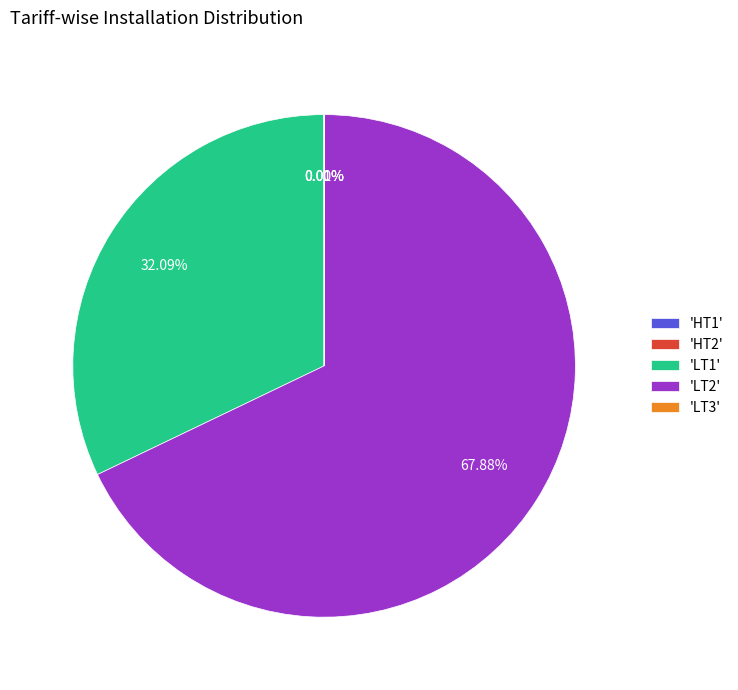

What is the majority slice?

'LT2'